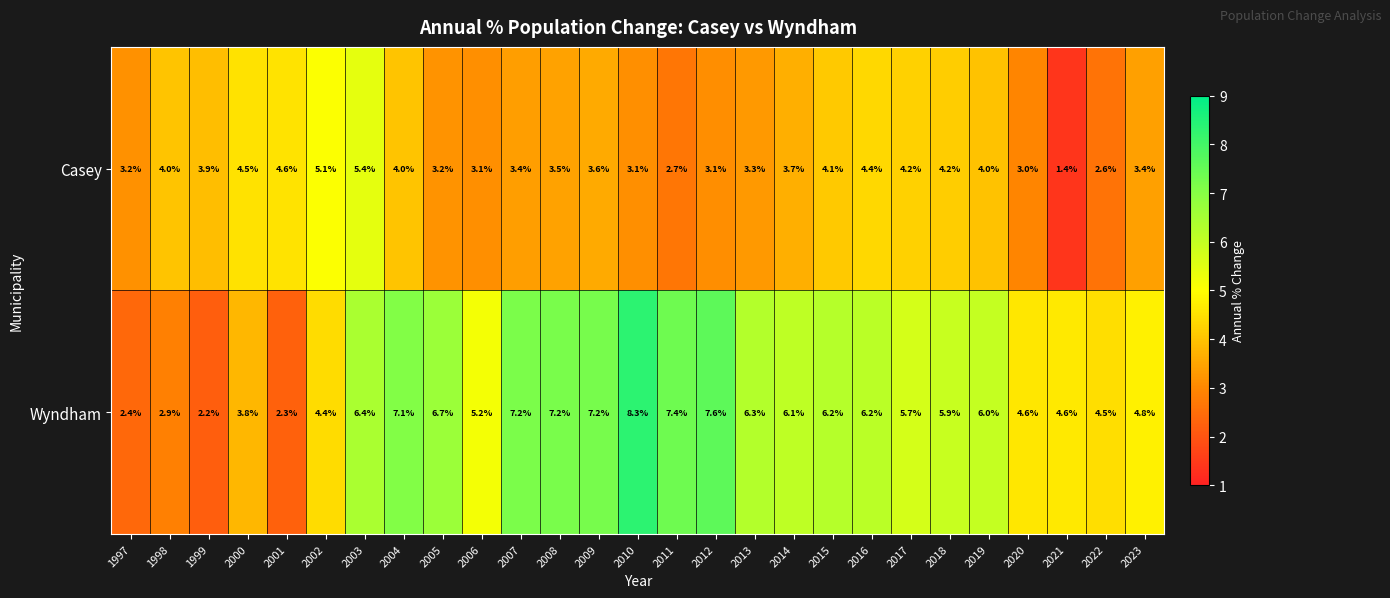

Where does the Casey series first go above 3?

1997